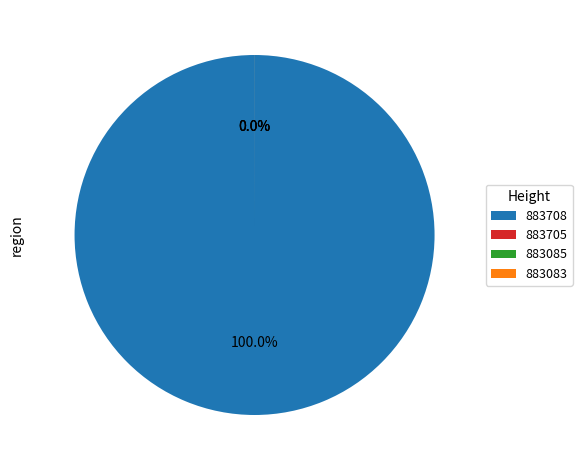

Is there a majority slice in this chart?

Yes